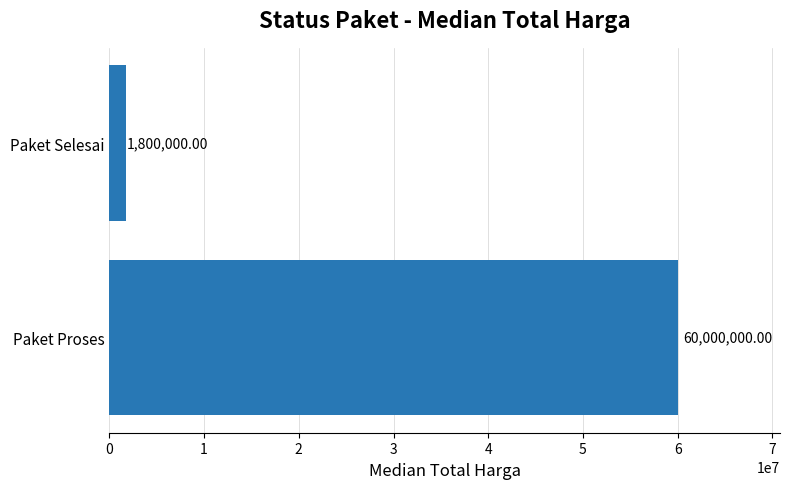

Rank the categories by value from highest to lowest.

Paket Proses, Paket Selesai